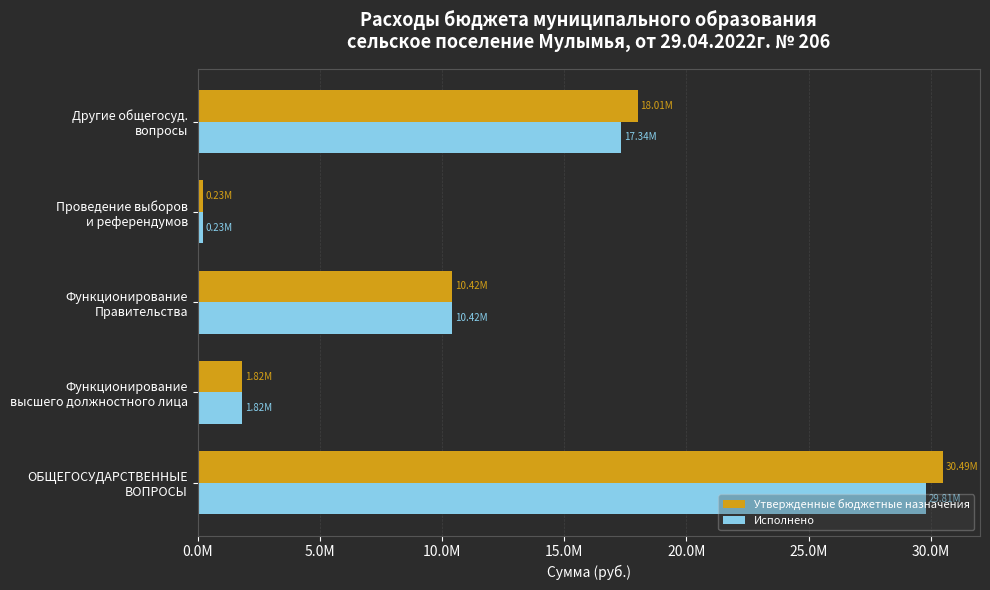

List the labels in order of Исполнено value, largest first.

ОБЩЕГОСУДАРСТВЕННЫЕ
ВОПРОСЫ, Другие общегосуд.
вопросы, Функционирование
Правительства, Функционирование
высшего должностного лица, Проведение выборов
и референдумов